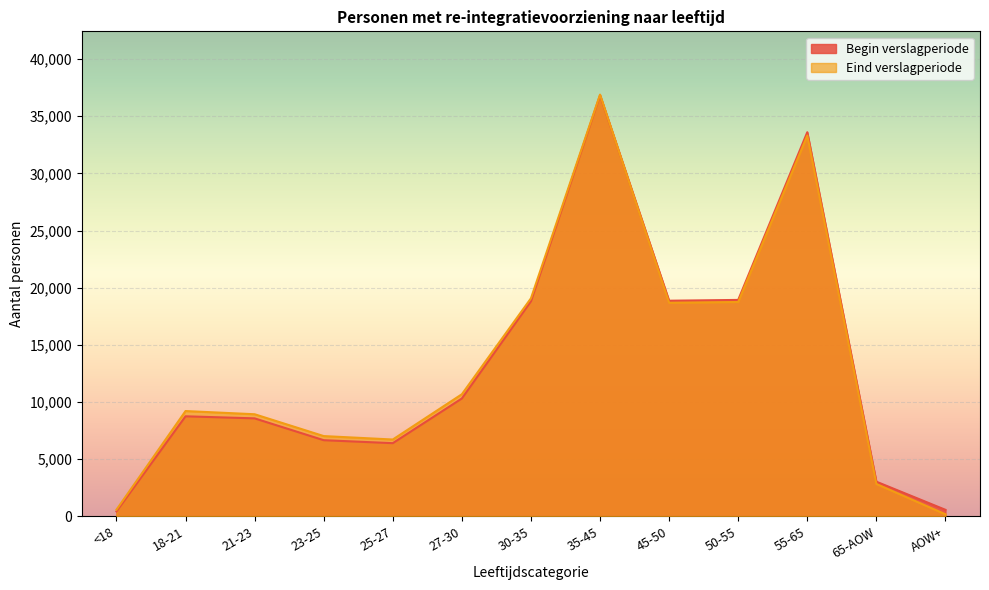

Between 35-45 and 65-AOW, which series saw the biggest shift?

Eind verslagperiode